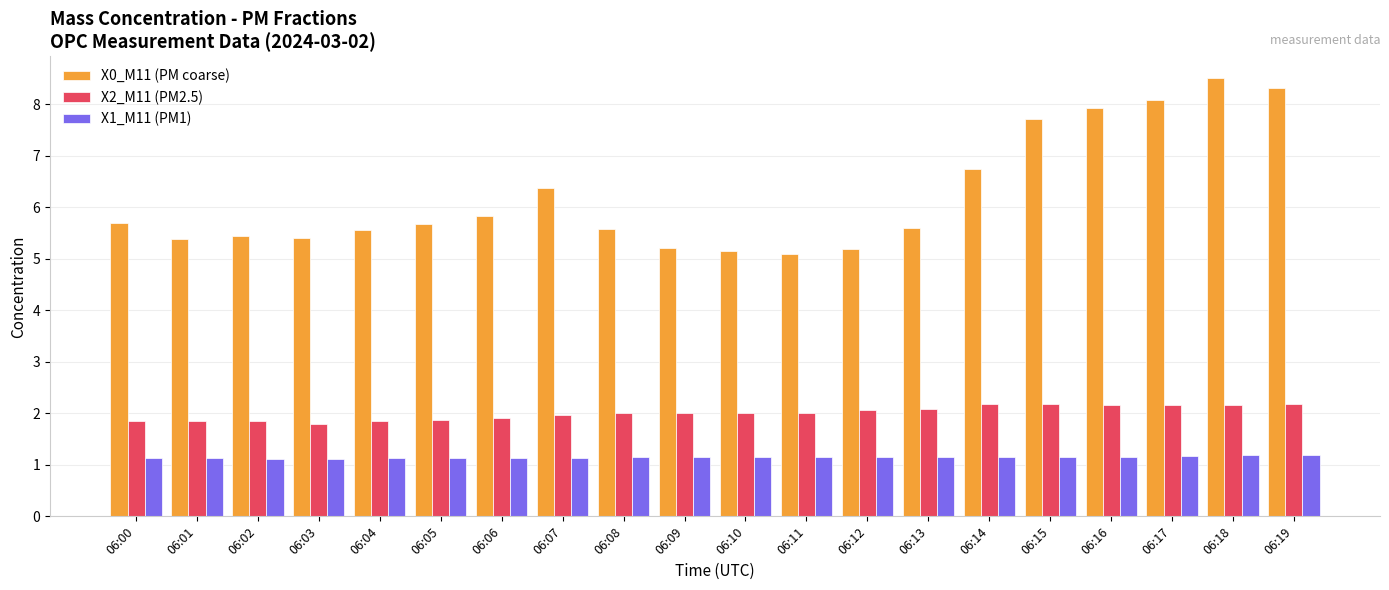

How many bars are there in each group?

3